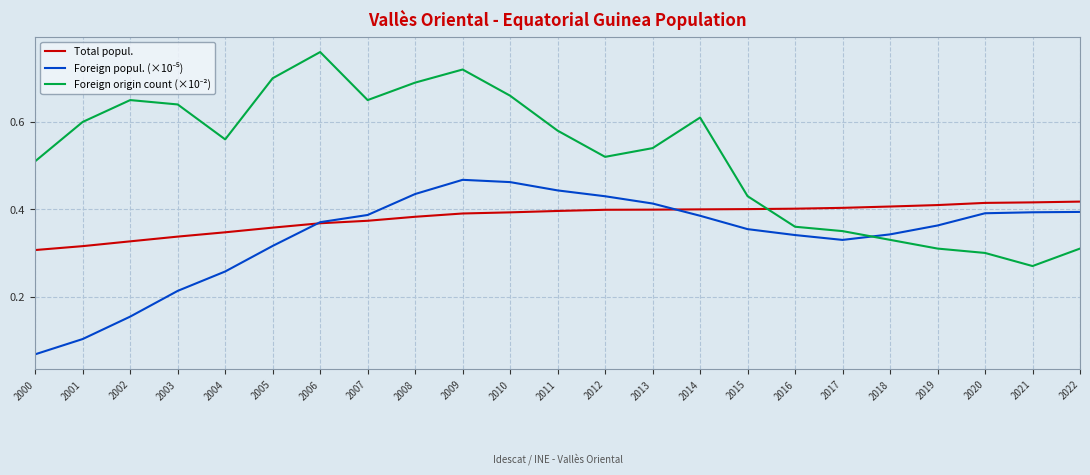

True or false: Total popul. has a value of 0.4 at 2016.

True